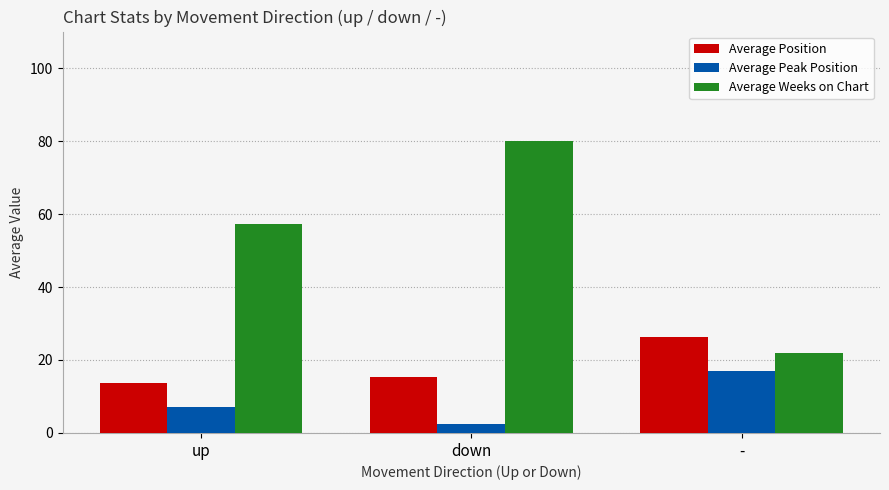

How many bars are there in total?

9